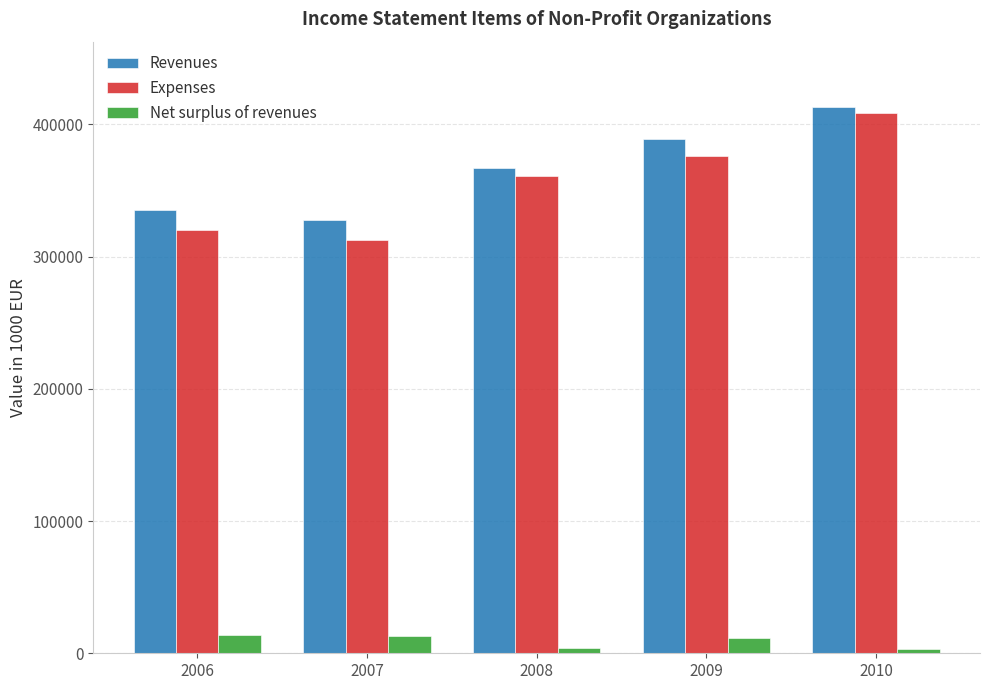

What is the total value across all series at 2009?

776029.0